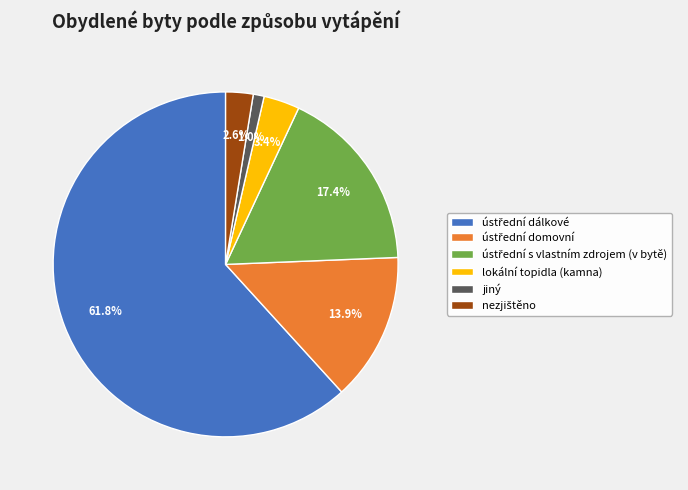

To the nearest percent, what is the average slice percentage?

17%